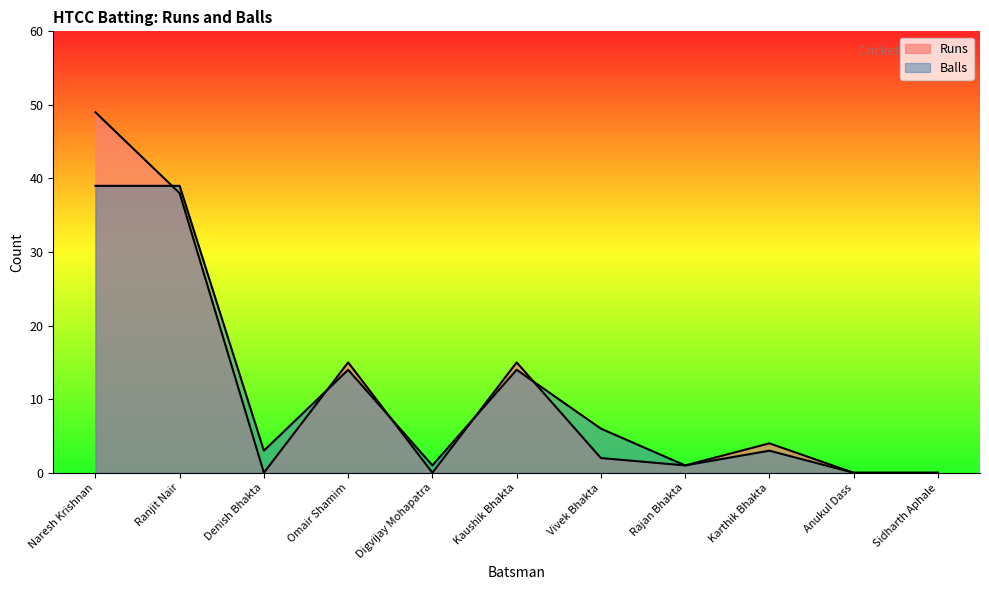

Where do Runs and Balls first cross each other?

Naresh Krishnan and Ranjit Nair